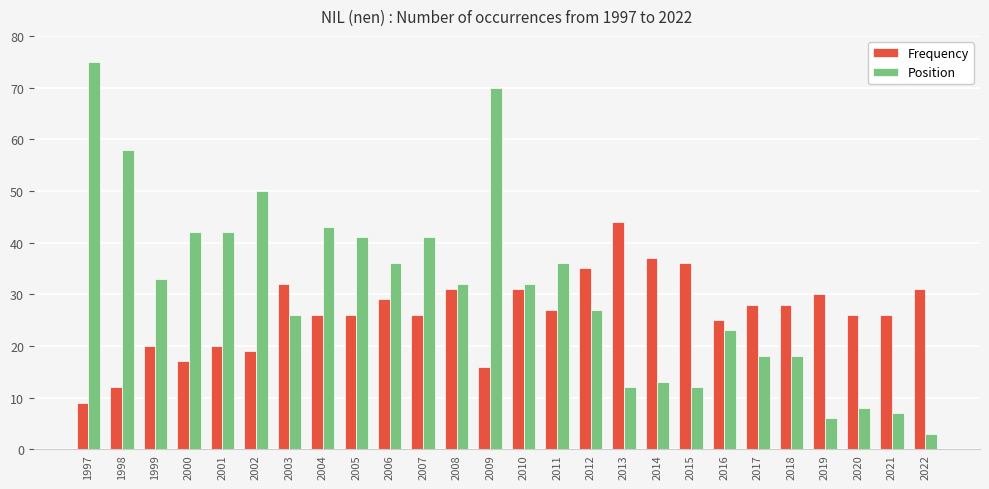

What is the maximum value shown in the chart?

75